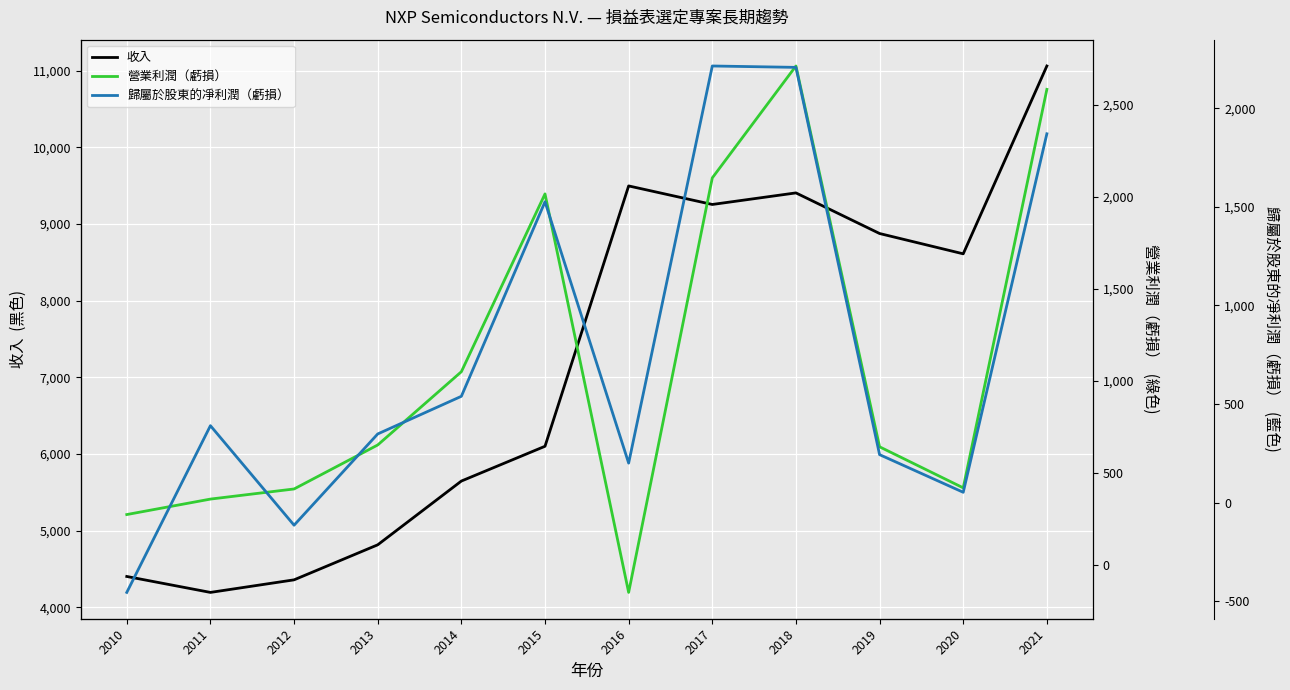

Reading left to right, what are all the values shown in this chart?

收入: 2010=4402	2011=4194	2012=4358	2013=4815	2014=5647	2015=6101	2016=9498	2017=9256	2018=9407	2019=8877	2020=8612	2021=11063
營業利潤（虧損）: 2010=273	2011=357	2012=412	2013=651	2014=1049	2015=2015	2016=-150	2017=2102	2018=2710	2019=641	2020=418	2021=2583
歸屬於股東的凈利潤（虧損）: 2010=-456	2011=390	2012=-115	2013=348	2014=539	2015=1526	2016=200	2017=2215	2018=2208	2019=243	2020=52	2021=1871